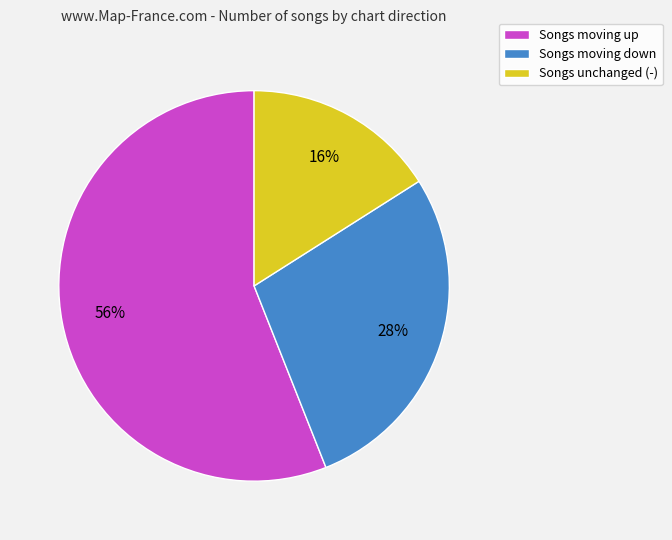

Which slice represents more than half of the pie?

Songs moving up